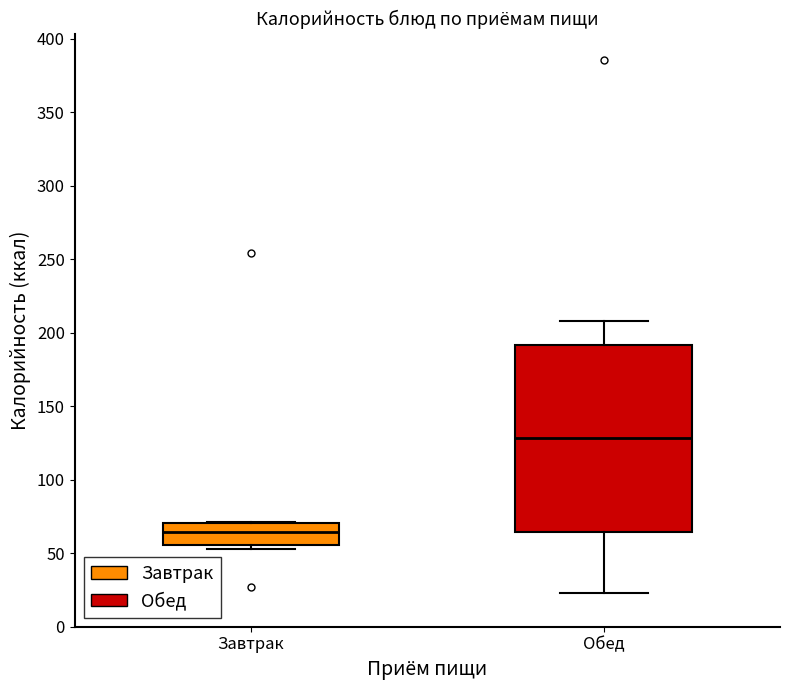

Reading left to right, read every box against the y-axis: the position of its median line, the range the box covers, and the ends of its whiskers. The values are not printed on the chart, so give them approximately, as read against the axis.

Завтрак: median 65, box 55 to 70, whiskers 55 (just below the box's lower edge) to 70
Обед: median 130, box 65 to 190, whiskers 25 to 210